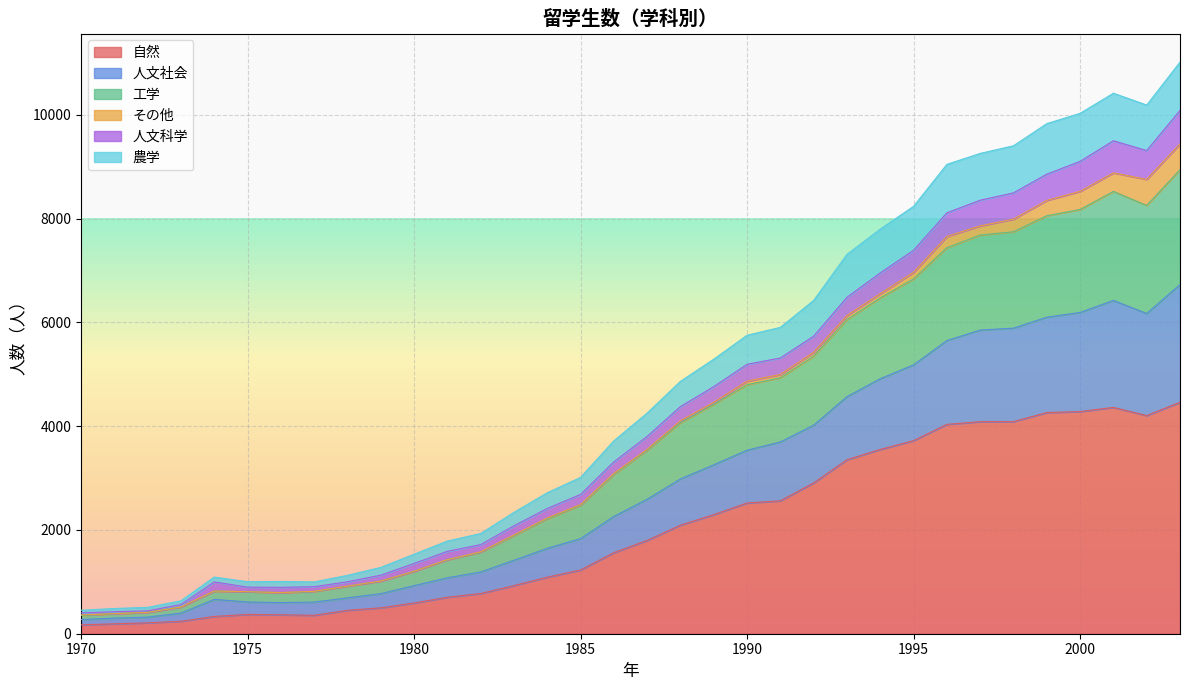

What is the smallest value displayed?

170